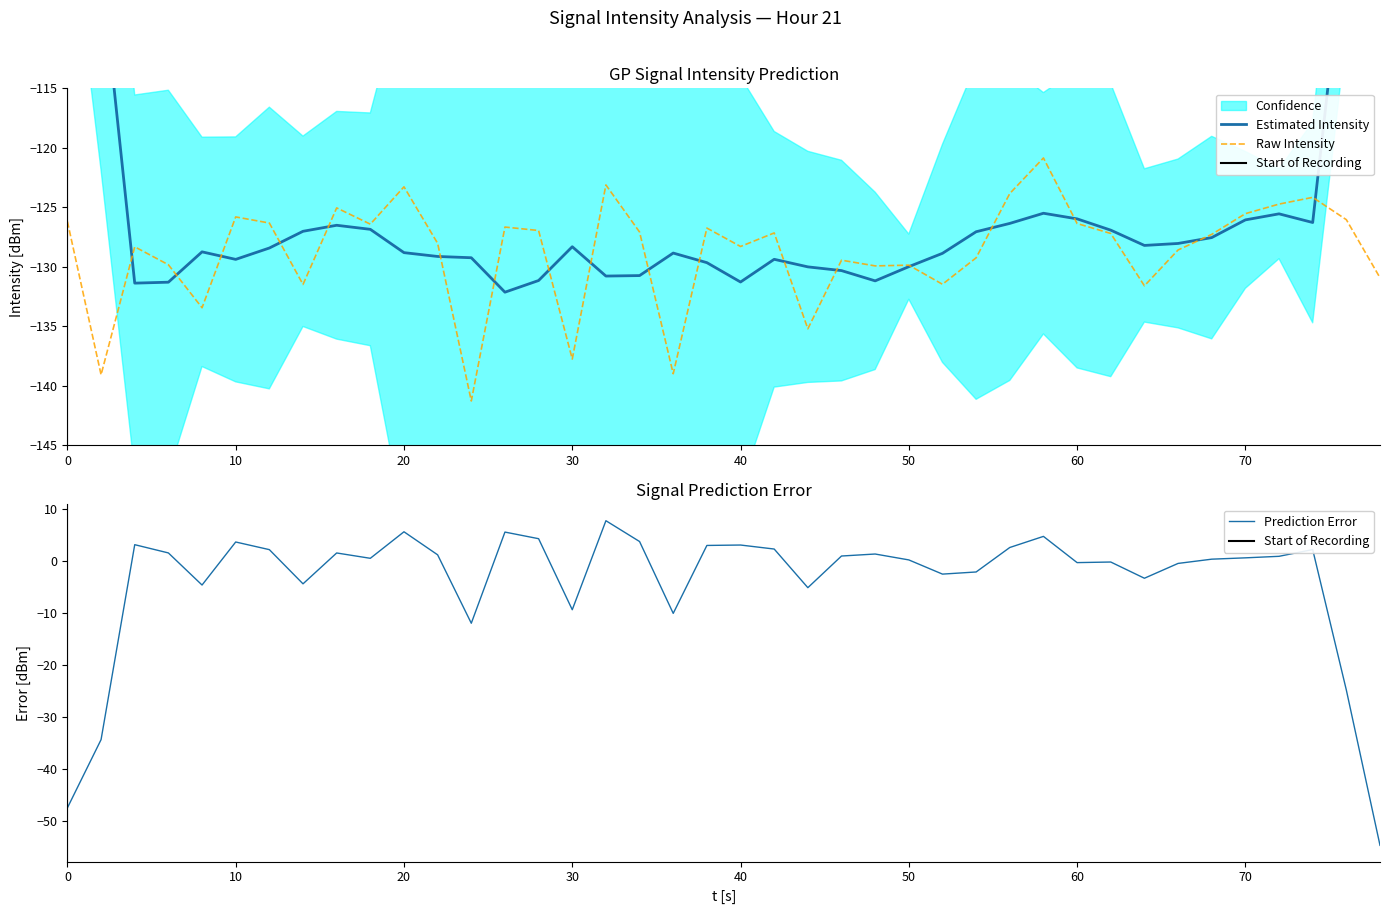

Where is the first local minimum?

10